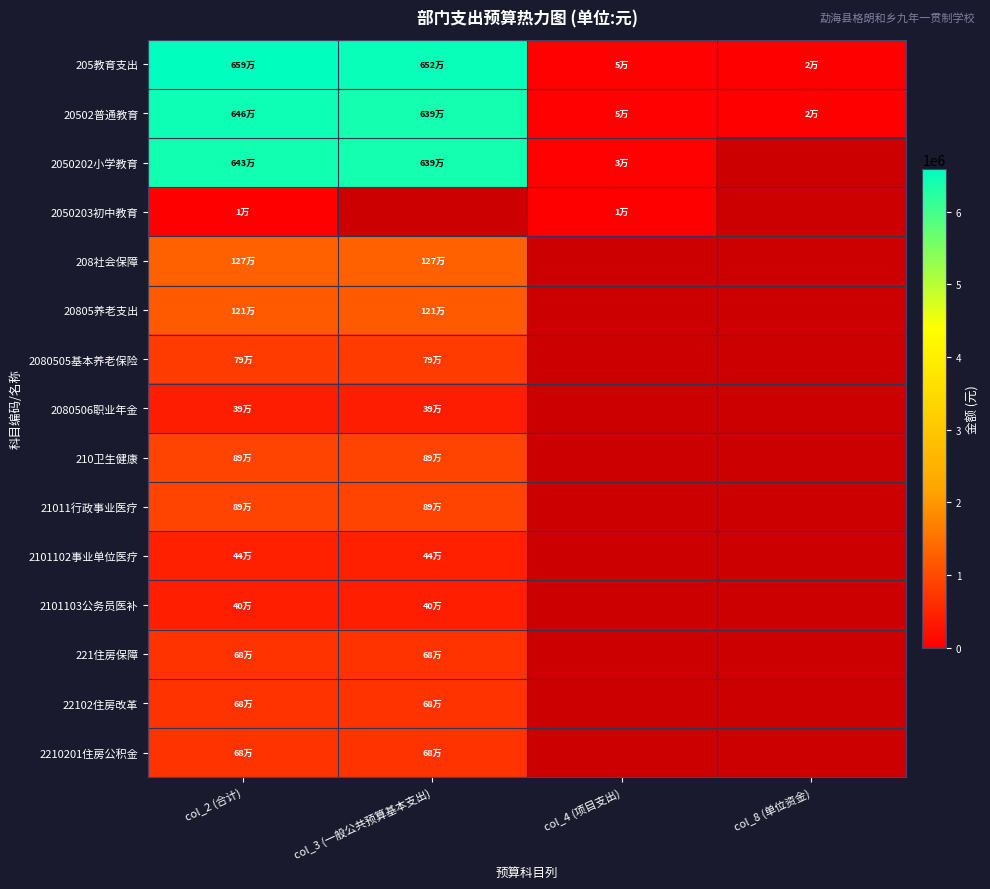

Where is 2050203初中教育 nearest to the value 11792?

col_2 (合计)